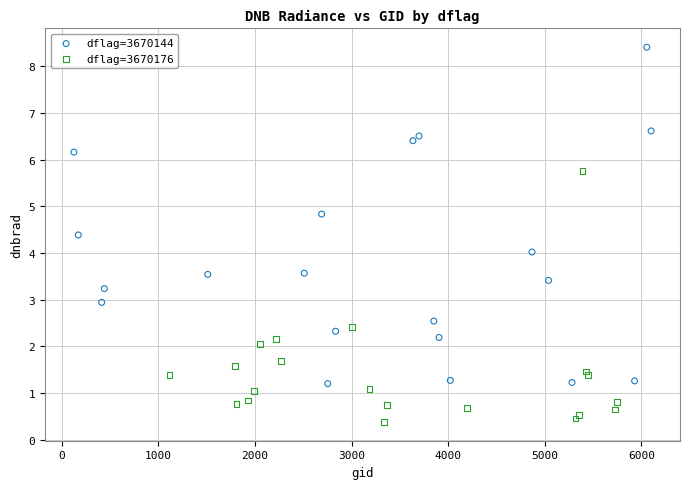

Which series reaches the minimum Y coordinate?

dflag=3670176